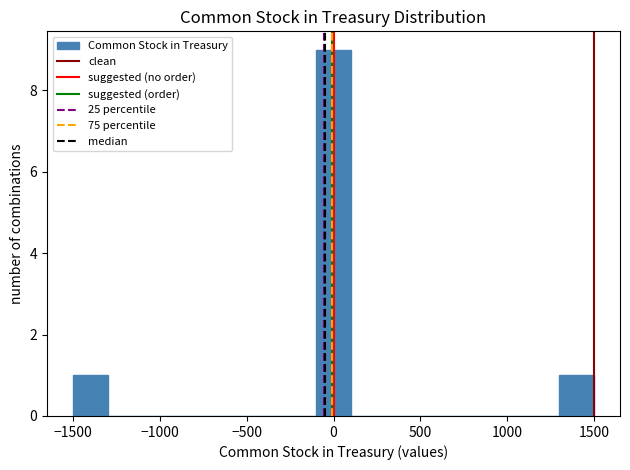

Over which range of the x-axis is the bar tallest?

-100 to 100